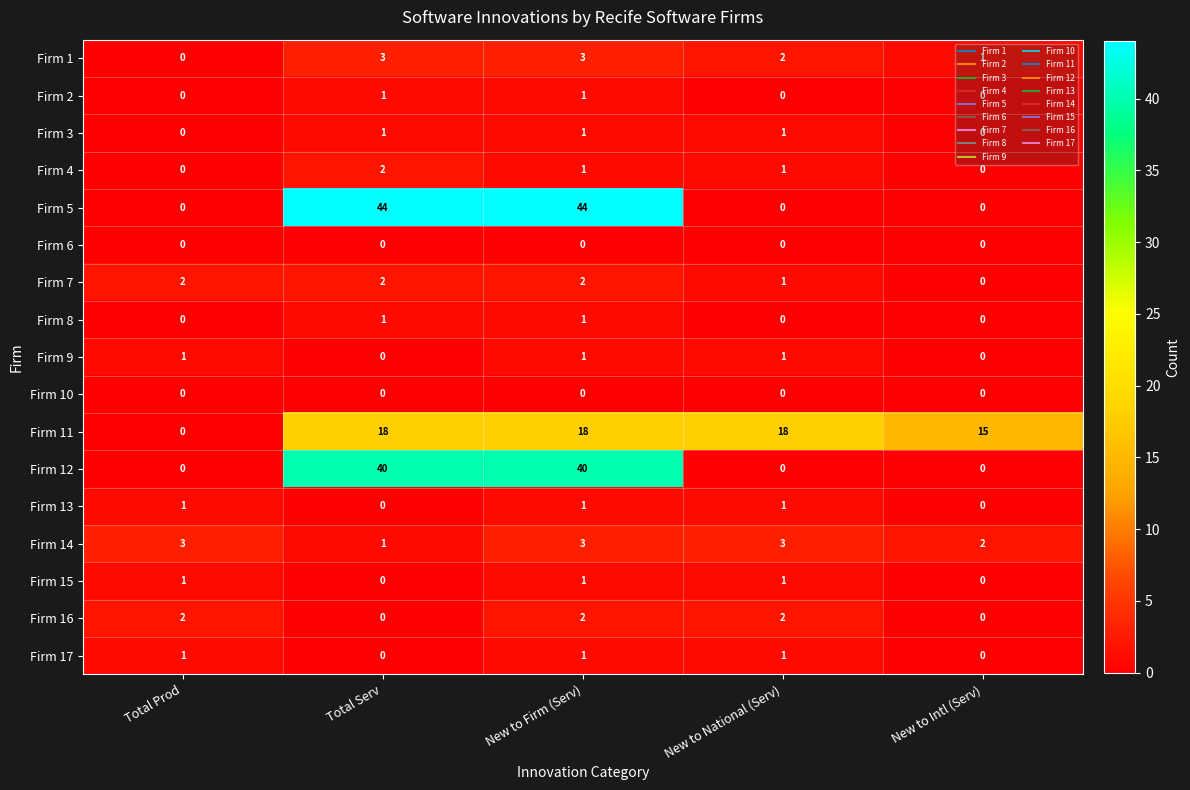

The value of Firm 5 at Total Prod is 0. True or false?

True